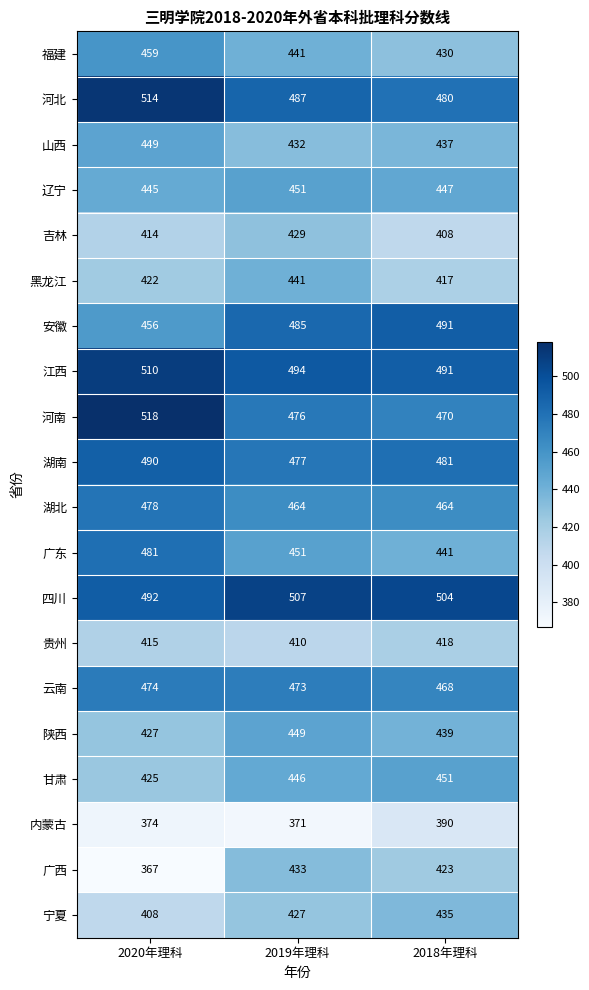

What is the average value of the 广西 series?

408